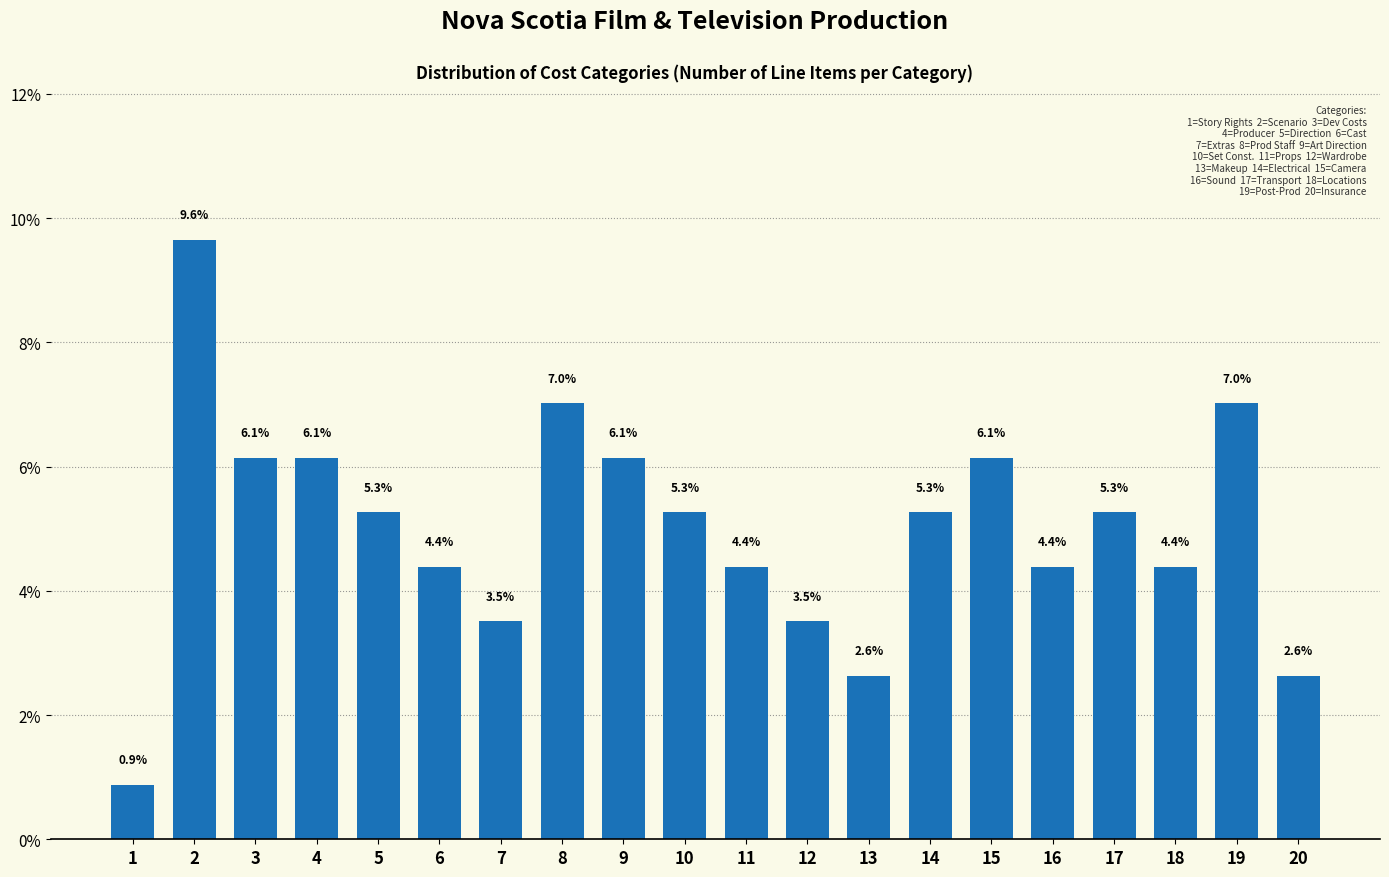

Reading right to left, what are all the values shown in this chart?

2.6	7.0	4.4	5.3	4.4	6.1	5.3	2.6	3.5	4.4	5.3	6.1	7.0	3.5	4.4	5.3	6.1	6.1	9.6	0.9